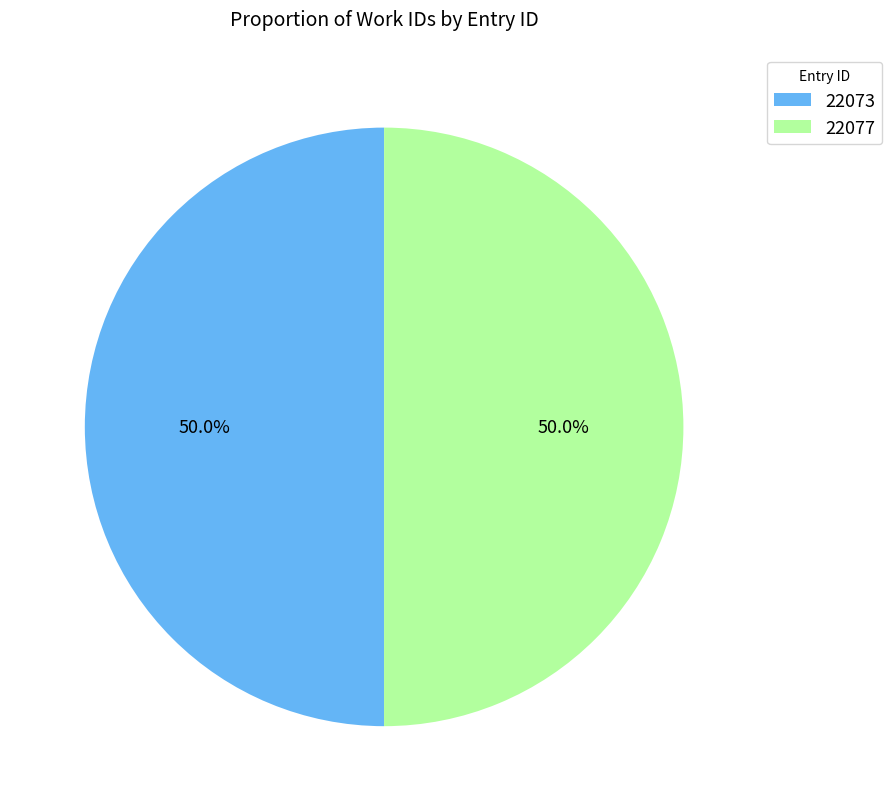

Count the number of slices in the pie.

2